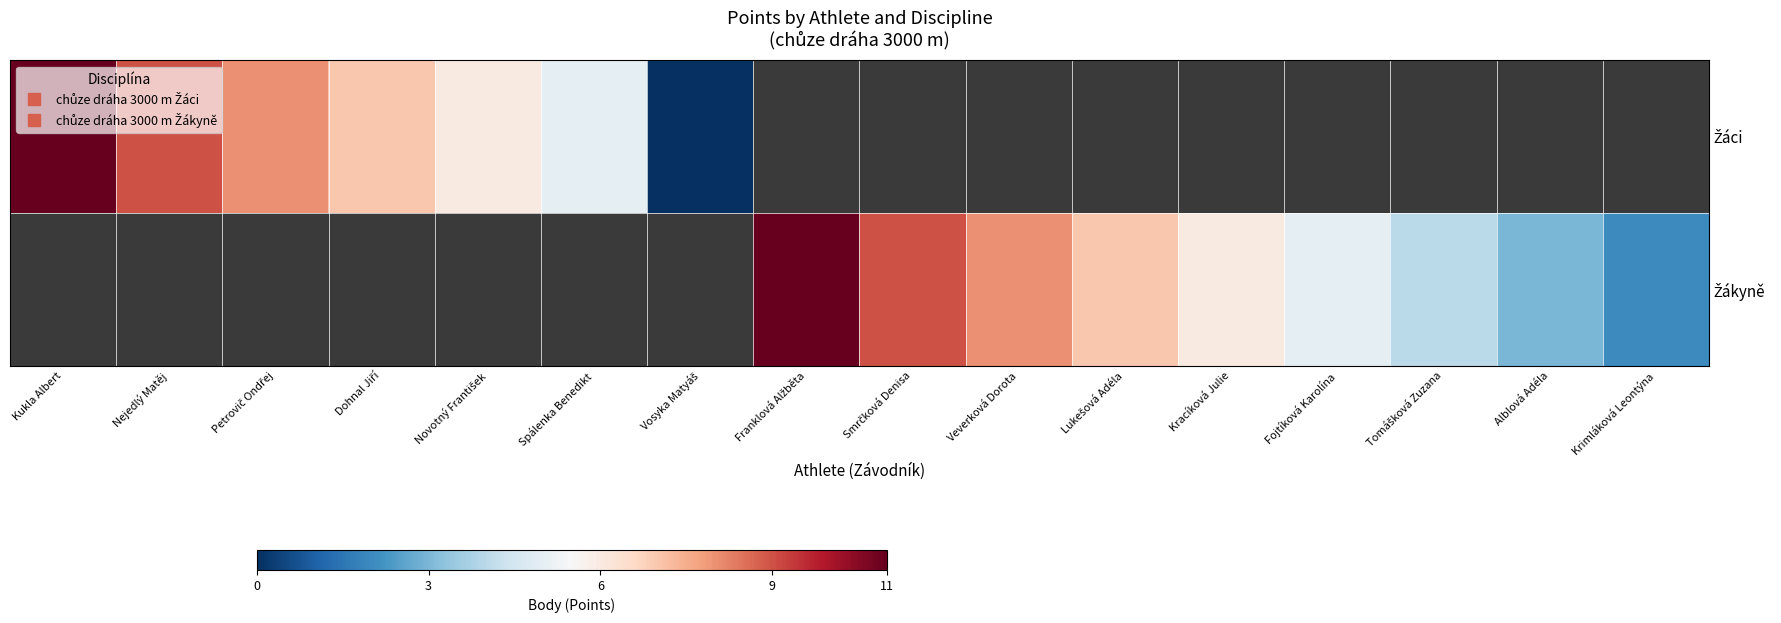

How many positive values does the Žáci series have?

6